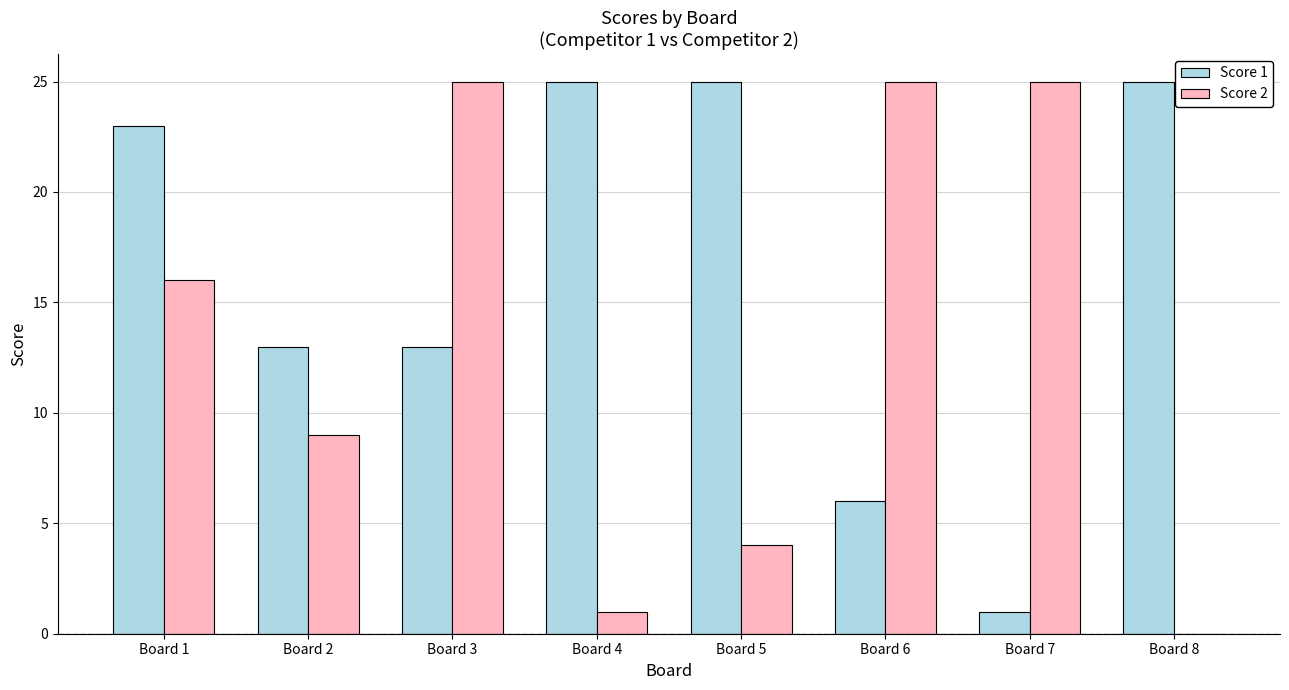

At which category is the sum across all series the highest?

Board 1